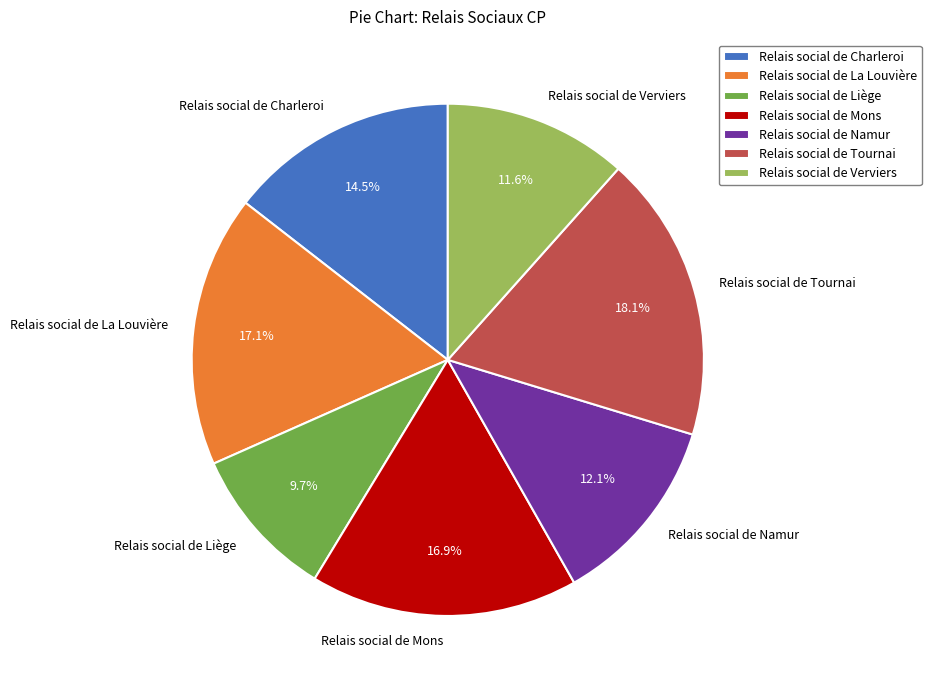

What percentage is NOT represented by Relais social de Liège?

90.3%